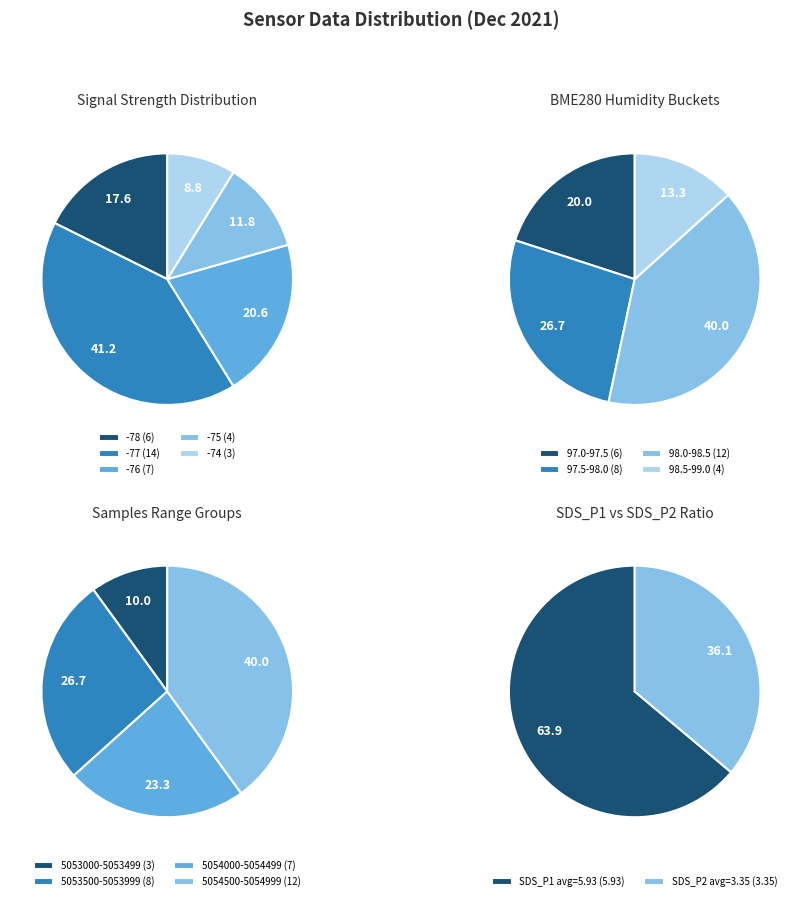

To the nearest percent, what portion does 11 represent?

8%